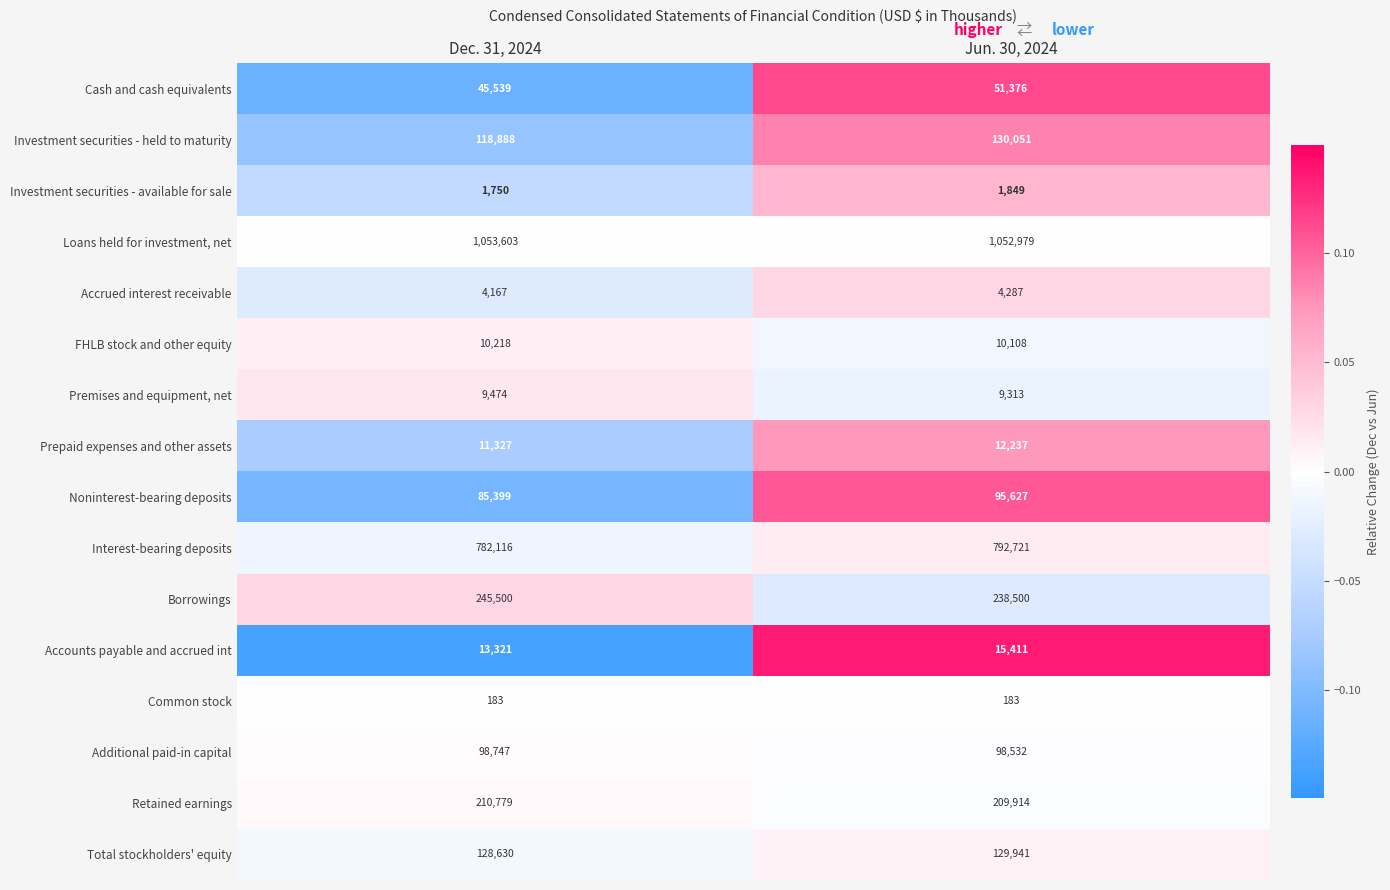

Rank the series at Dec. 31, 2024 from highest to lowest value.

Loans held for investment, net, Interest-bearing deposits, Borrowings, Retained earnings, Total stockholders' equity, Investment securities - held to maturity, Additional paid-in capital, Noninterest-bearing deposits, Cash and cash equivalents, Accounts payable and accrued int, Prepaid expenses and other assets, FHLB stock and other equity, Premises and equipment, net, Accrued interest receivable, Investment securities - available for sale, Common stock